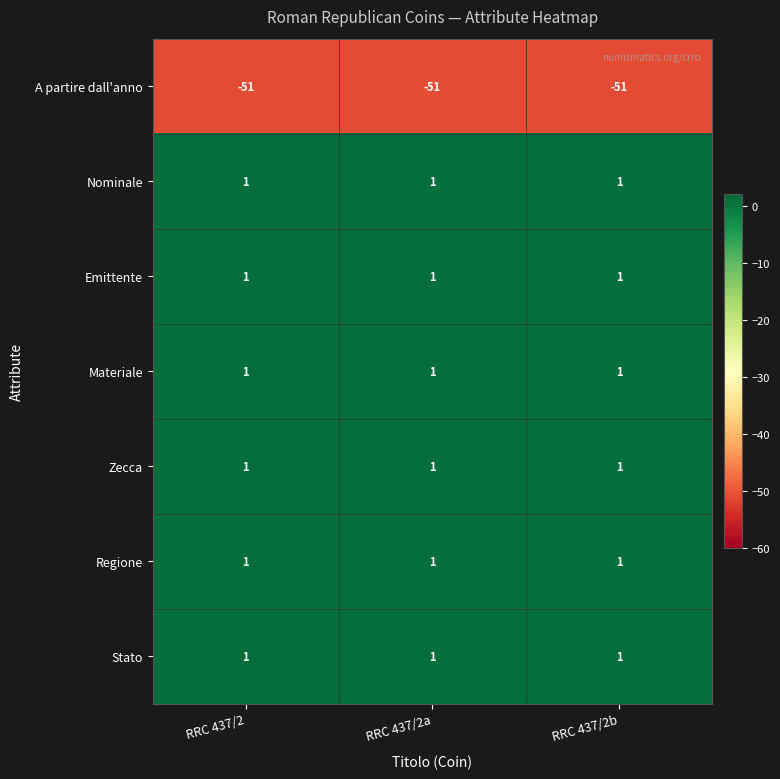

Read the A partire dall'anno value at RRC 437/2b.

-51